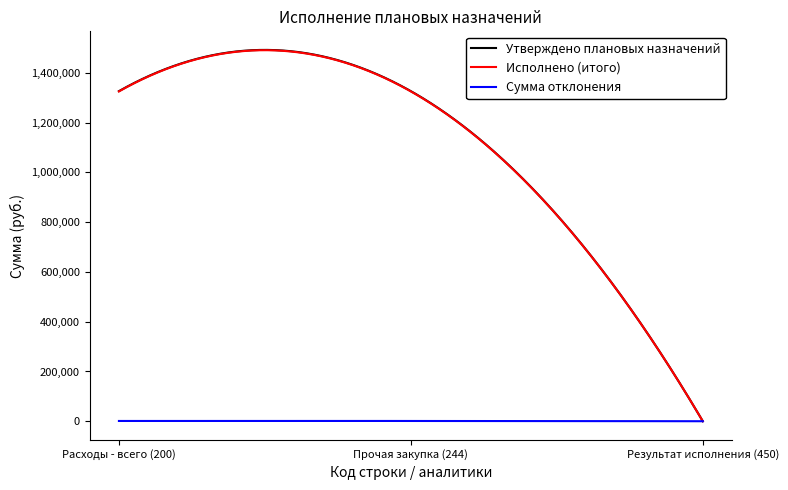

Is this an area chart (filled region under the line)?

No